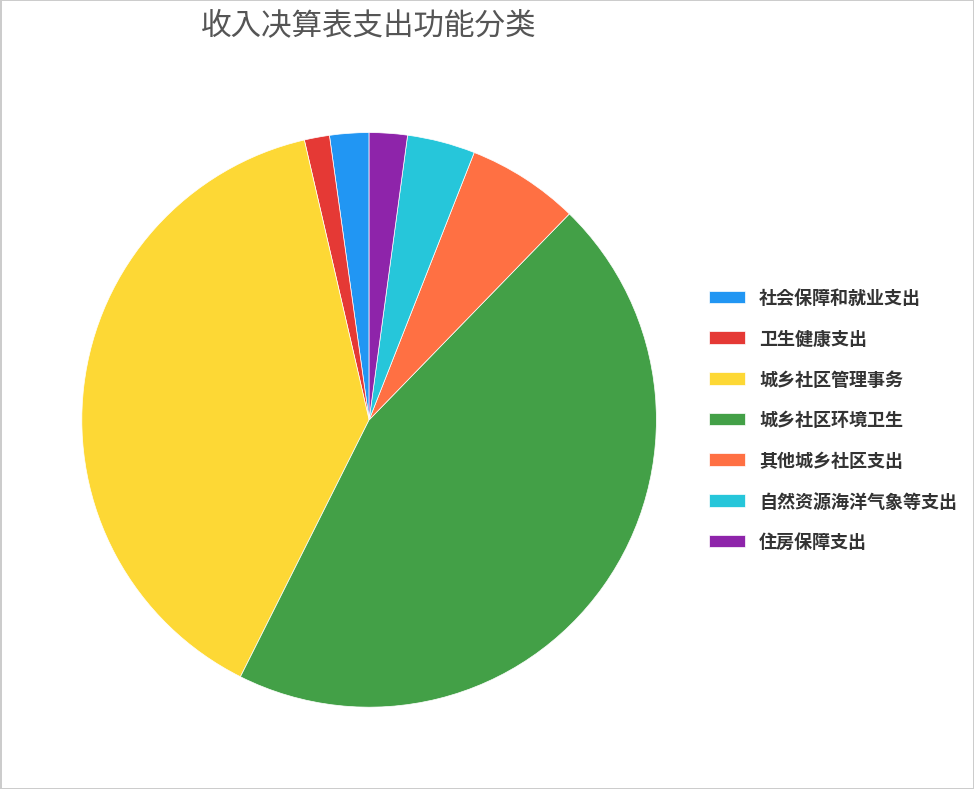

Is there a majority slice in this chart?

No